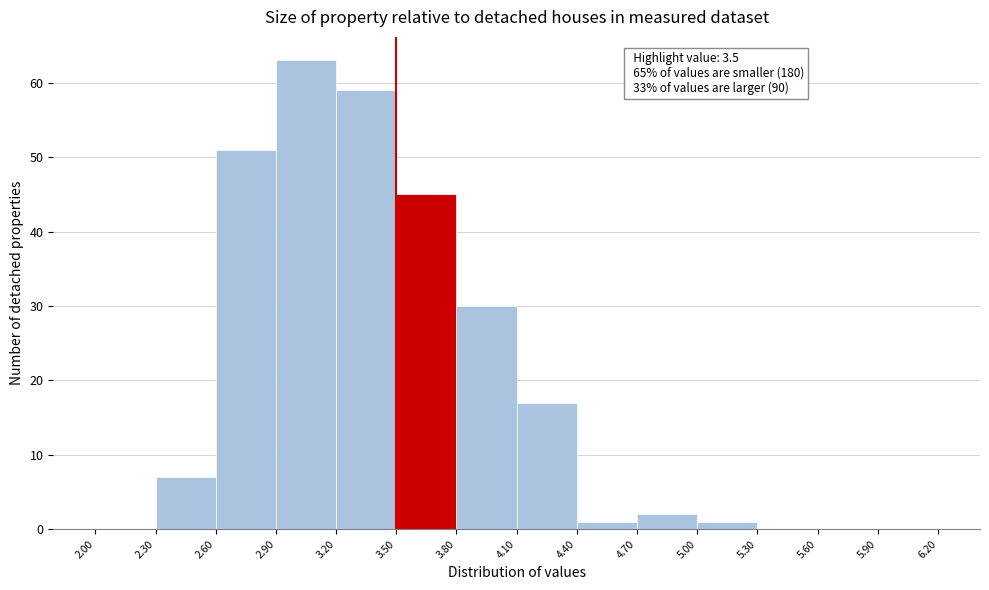

Over which range of the x-axis is the bar tallest?

2.90 to 3.20